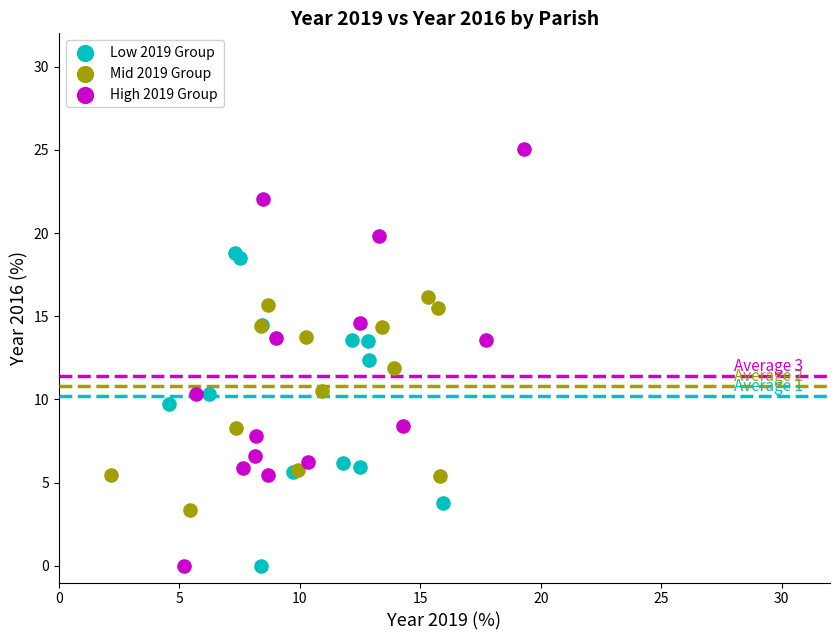

Which series reaches the maximum Y coordinate?

High 2019 Group